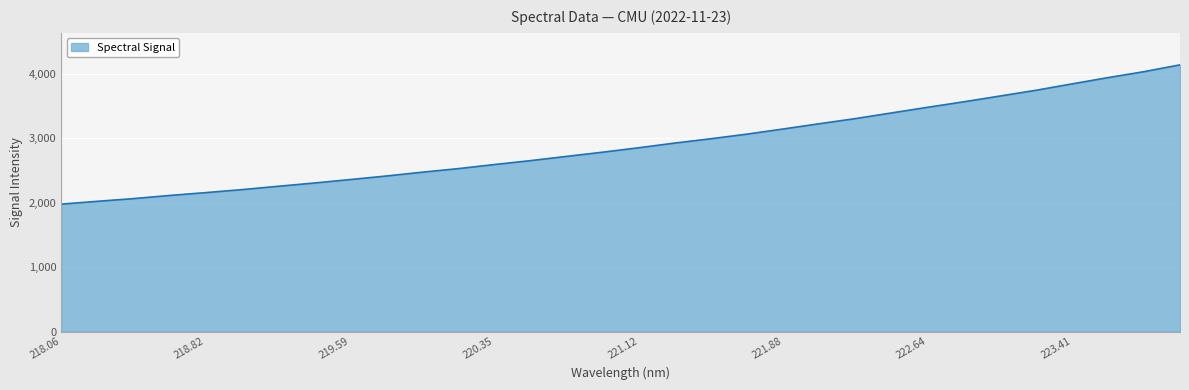

What is the minimum value shown in the chart?

1978.7